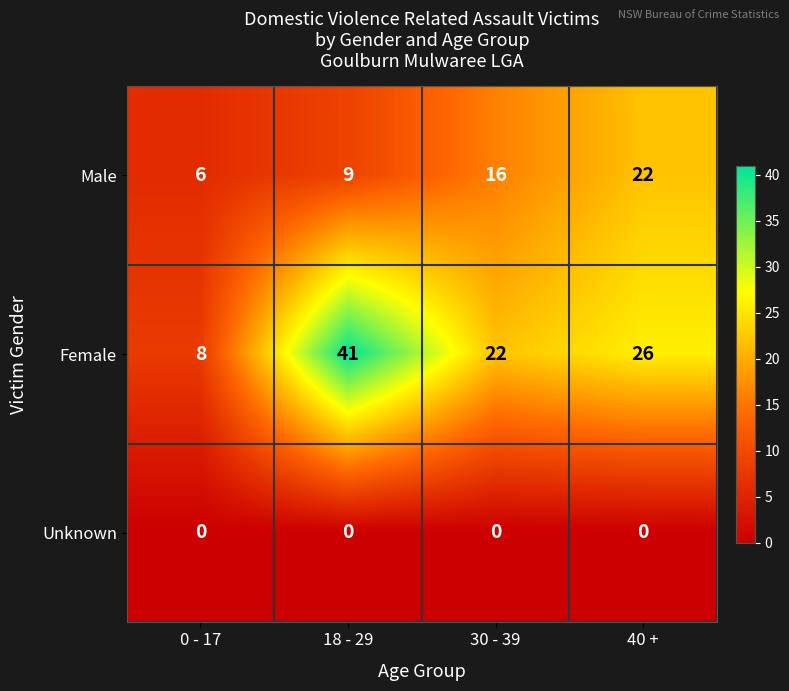

True or false: Male has a value of 16 at 30 - 39.

True